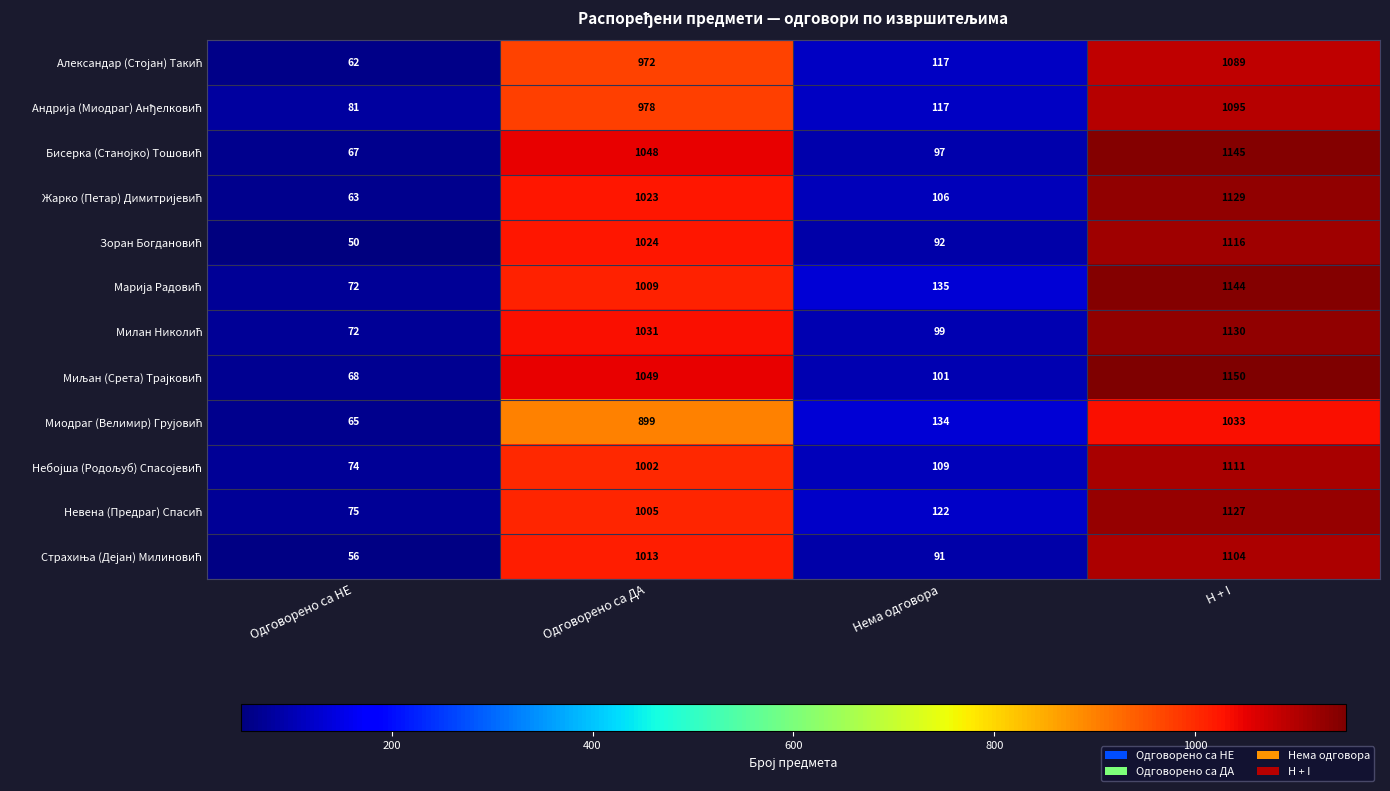

What is the total value across all series at Одговорено са НЕ?

805